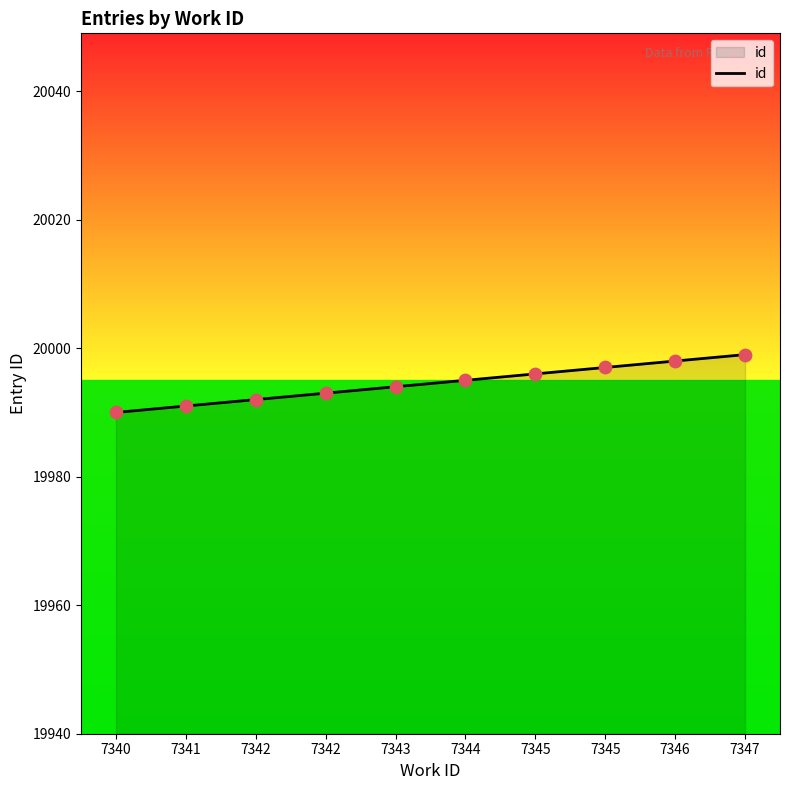

Does the chart have visible grid lines?

No